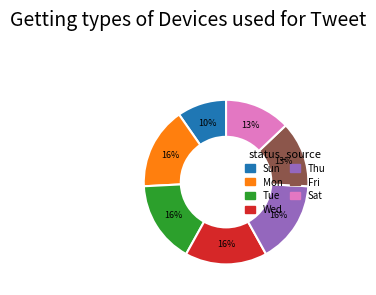

Combined, do Wed and Tue account for over 50%?

No